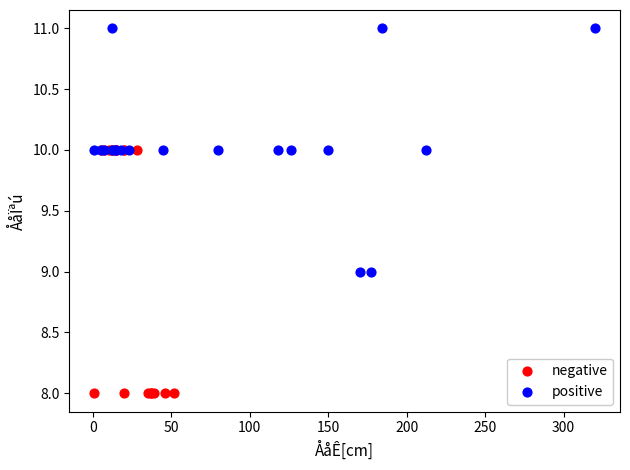

Which series contains the highest Y value?

positive